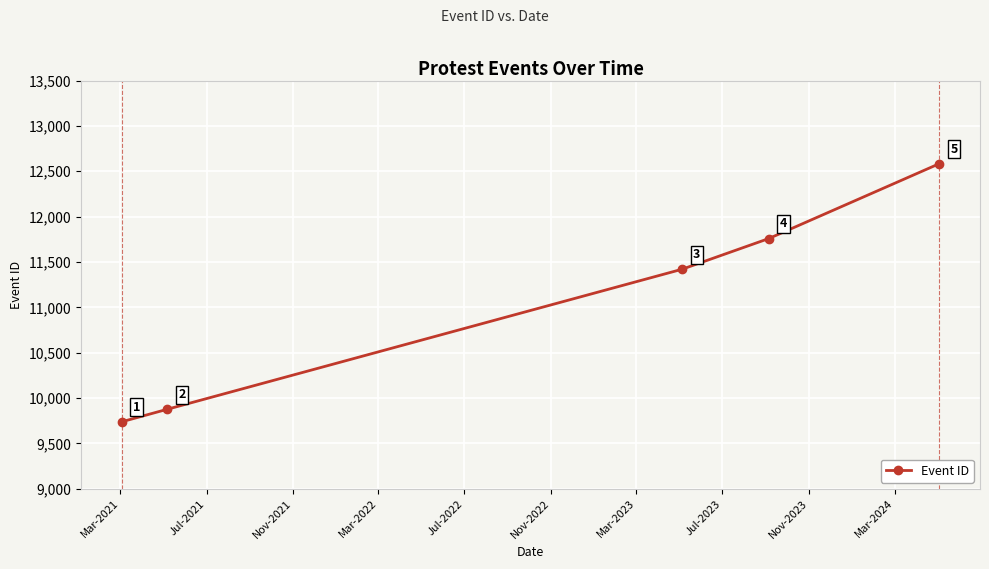

What is the maximum value shown in the chart?

12583